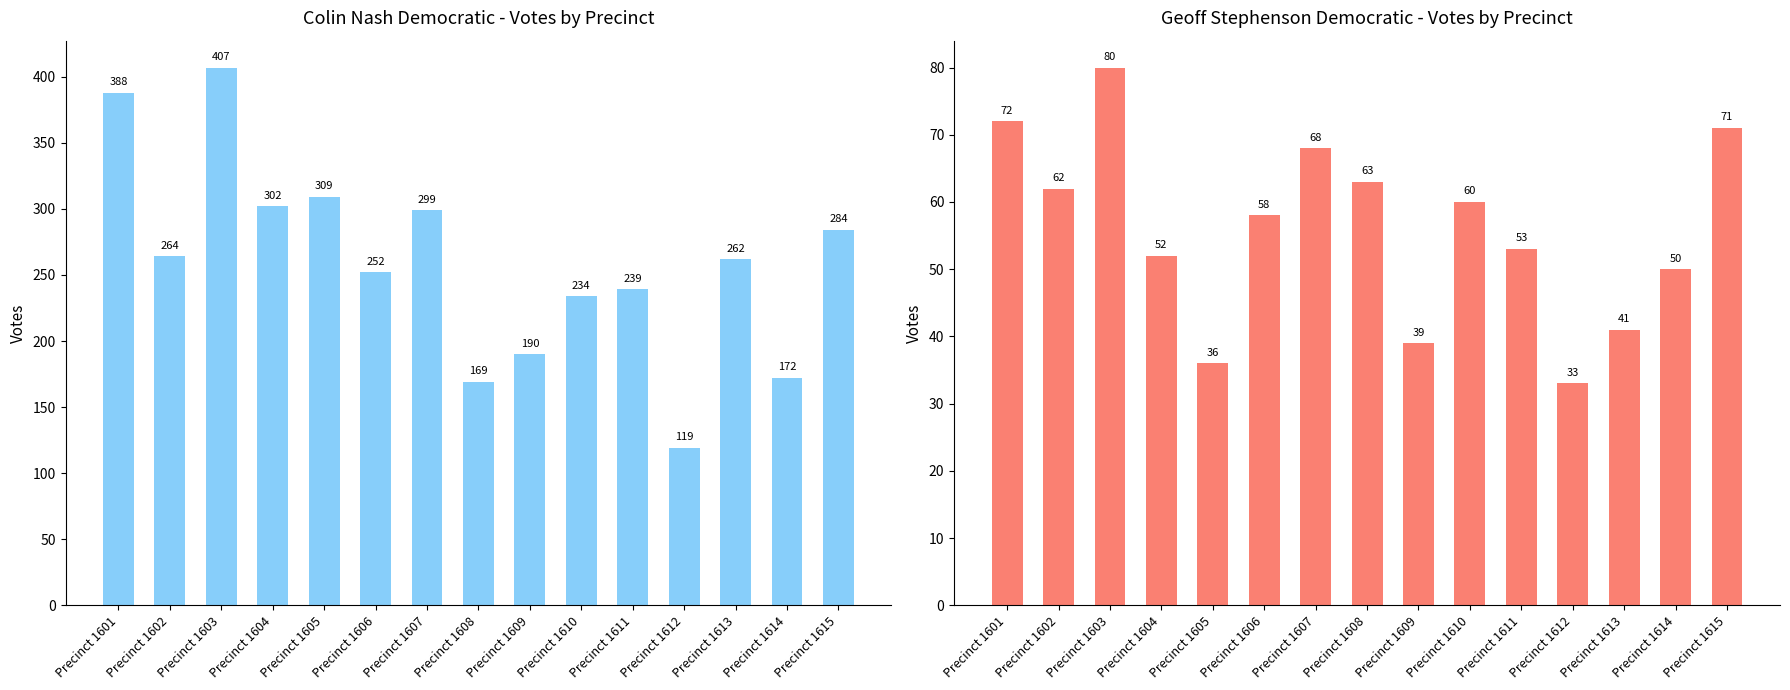

At which category does the chart reach its peak across all series?

Precinct 1603